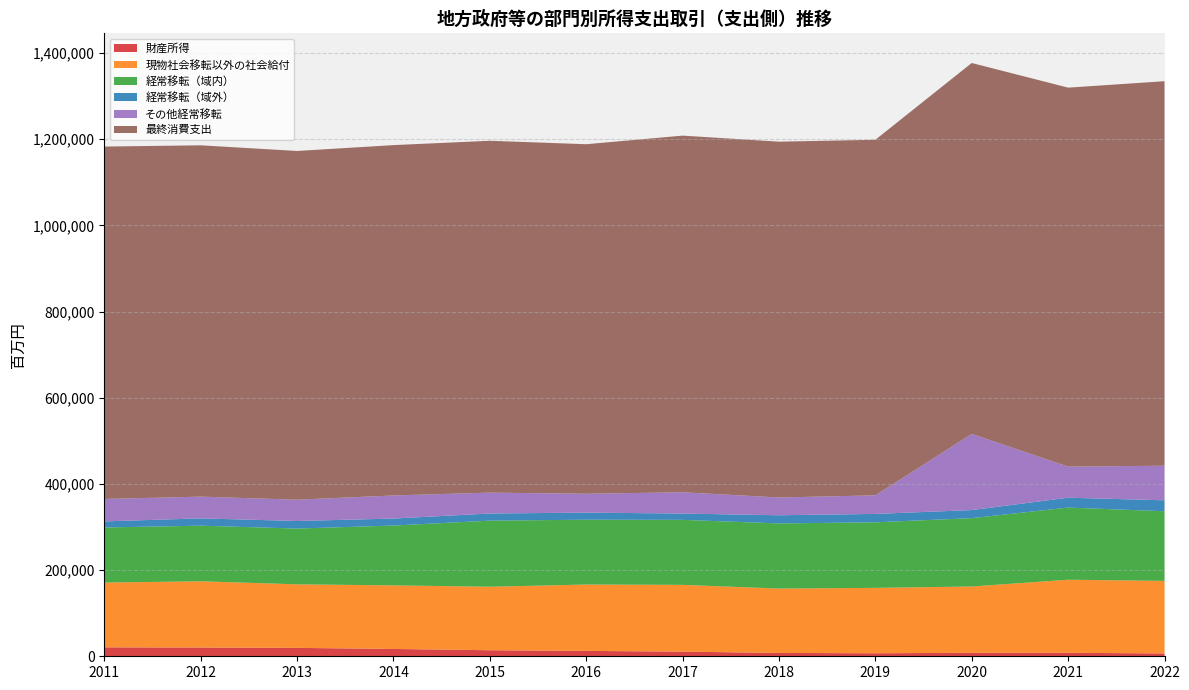

Reading right to left, list all the values displayed in this chart.

財産所得: 6624	8094	8058	7012	7777	10781	12486	14049	17007	19507	20300	20723
現物社会移転以外の社会給付: 168384	169565	153889	151754	149413	154979	154043	147382	147534	147465	153751	150310
経常移転（域内）: 161674	167523	158654	152195	151175	150904	150478	153408	138873	129479	129064	127937
経常移転（域外）: 25366	22859	18744	19469	18932	14562	16468	16523	16251	17554	16997	14092
その他経常移転: 80303	72172	176796	43092	41262	49487	43737	48488	53615	49456	50438	52086
最終消費支出: 892411	879634	860909	825301	825910	827756	811315	816685	813158	809394	815439	817937